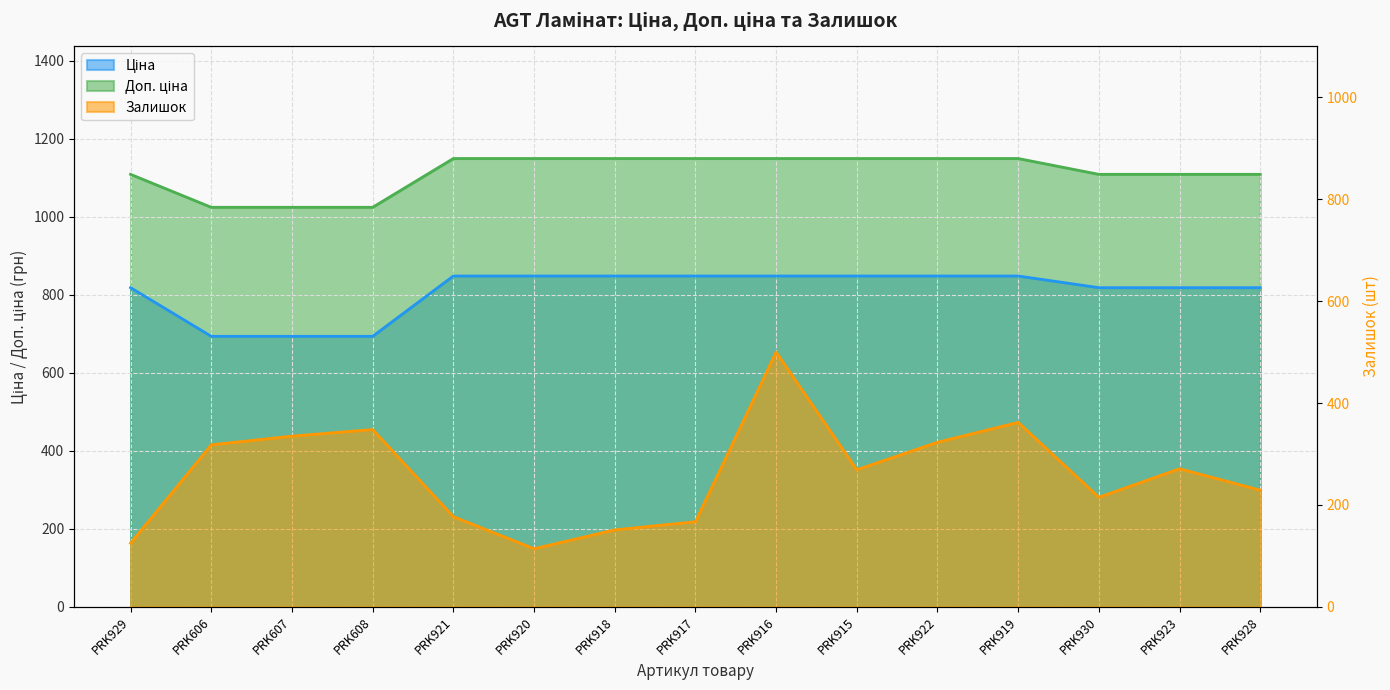

How many categories are shown in the chart?

15